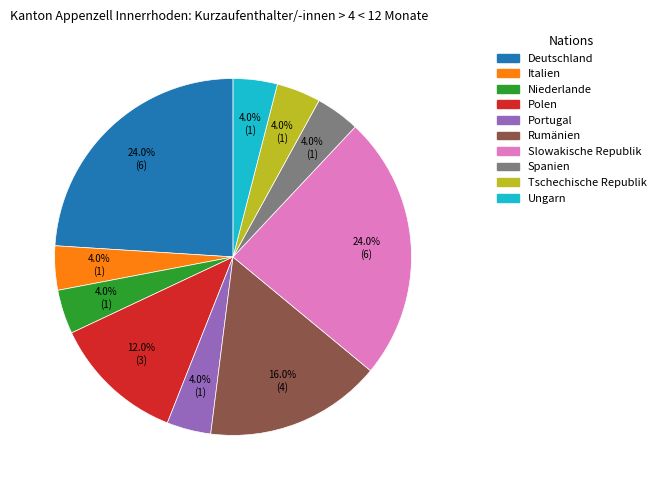

True or false: Deutschland accounts for 35% of the total.

False